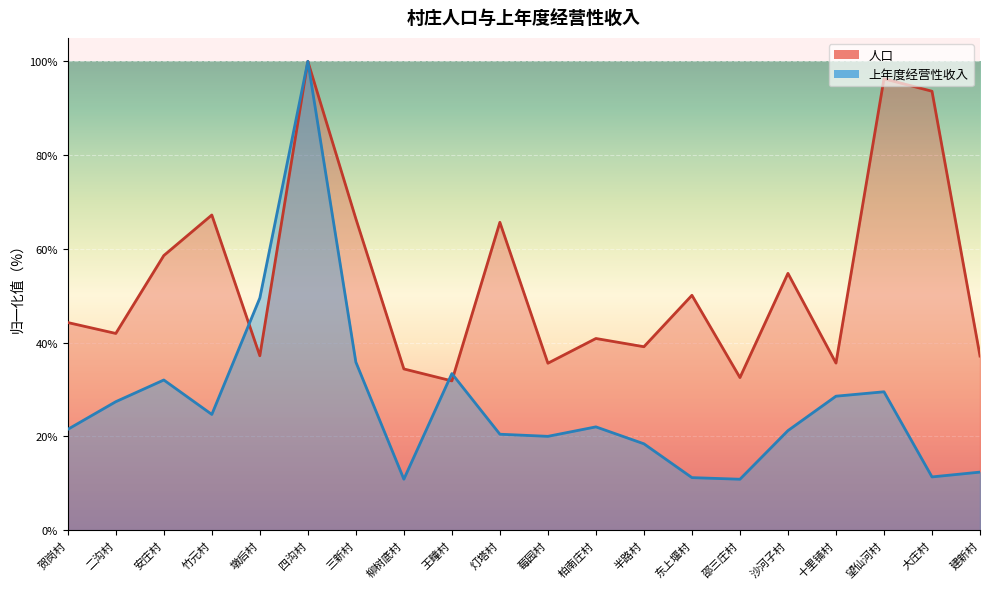

What is the maximum value for 上年度经营性收入?

100.0